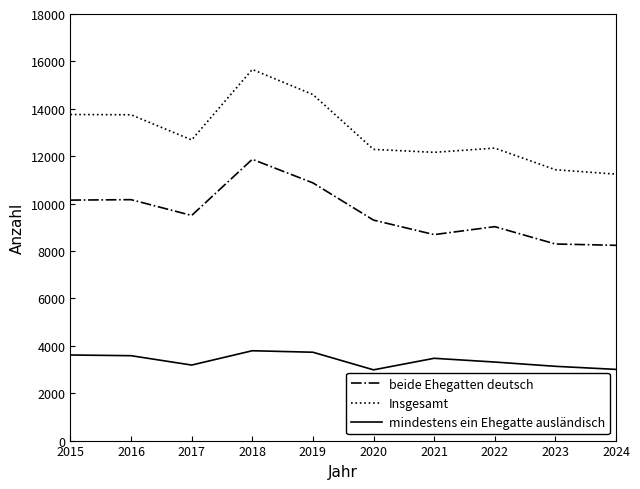

Is the value of mindestens ein Ehegatte ausländisch at 2019 greater than the value of Insgesamt at 2015?

No